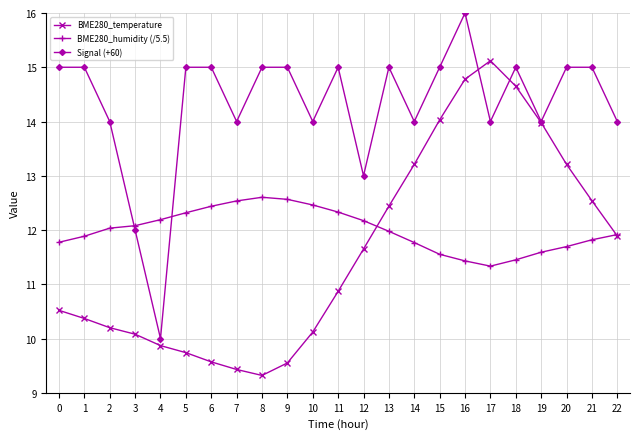

Which series ends up on top after the final intersection of Signal (+60) and BME280_humidity (/5.5)?

Signal (+60)